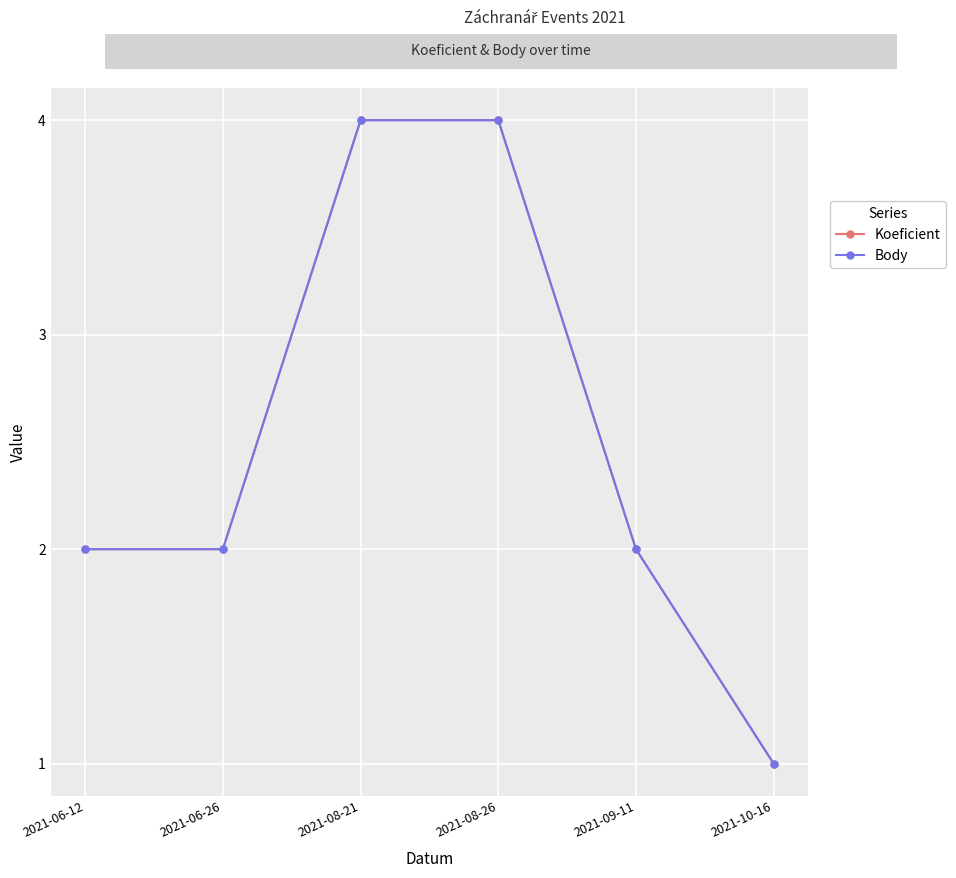

Does the chart have visible grid lines?

Yes